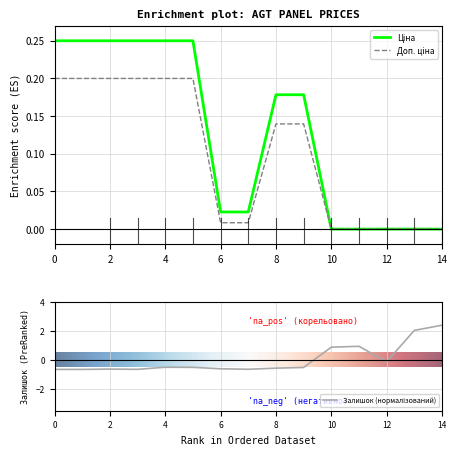

What is the label of the 9th point from the right?

6